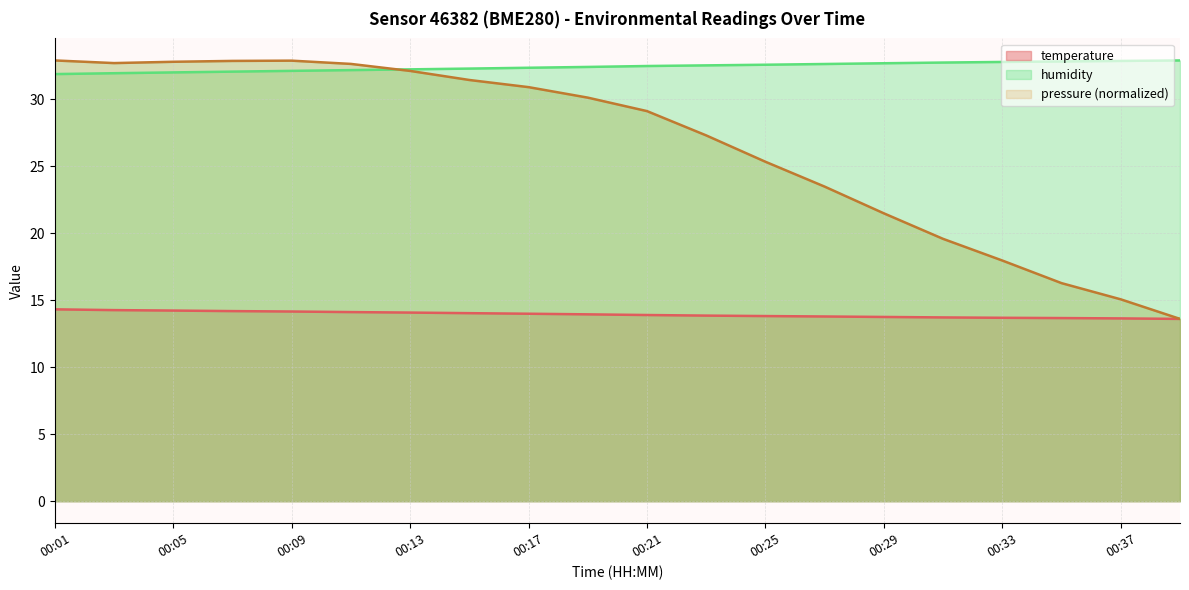

What is the maximum value for pressure?

32.9